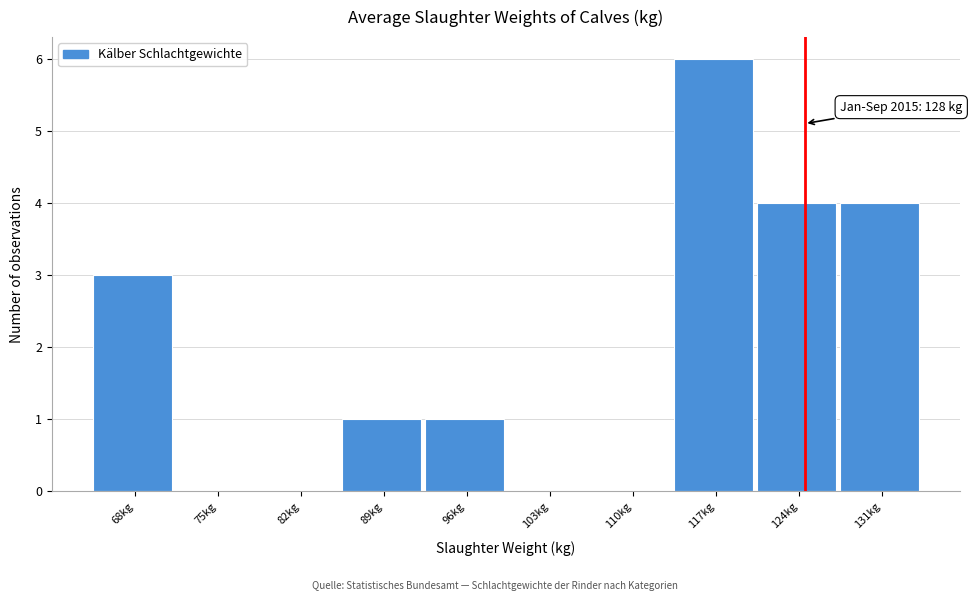

Reading right to left, extract all data points from this chart.

131kg=4	124kg=4	117kg=6	110kg=0	103kg=0	96kg=1	89kg=1	82kg=0	75kg=0	68kg=3